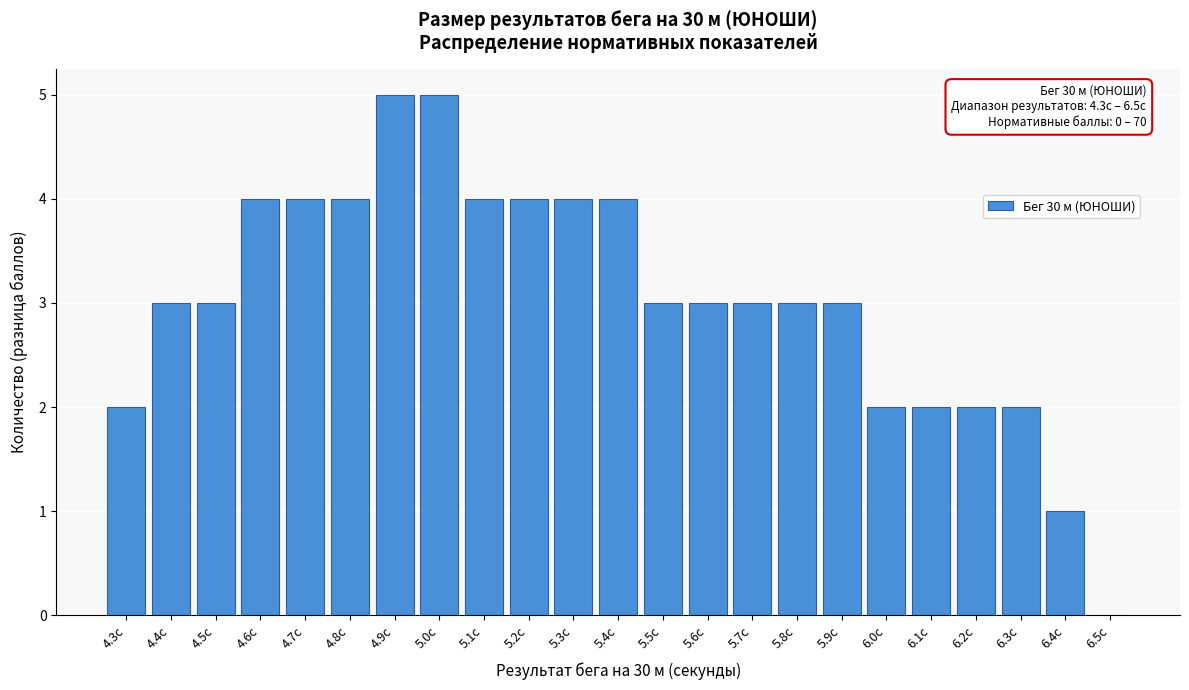

Reading left to right, list all the values displayed in this chart.

4.3с=2	4.4с=3	4.5с=3	4.6с=4	4.7с=4	4.8с=4	4.9с=5	5.0с=5	5.1с=4	5.2с=4	5.3с=4	5.4с=4	5.5с=3	5.6с=3	5.7с=3	5.8с=3	5.9с=3	6.0с=2	6.1с=2	6.2с=2	6.3с=2	6.4с=1	6.5с=0